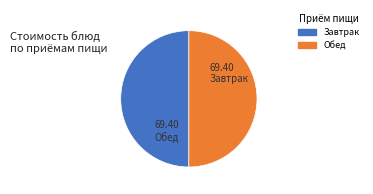

How many segments does this pie chart have?

2